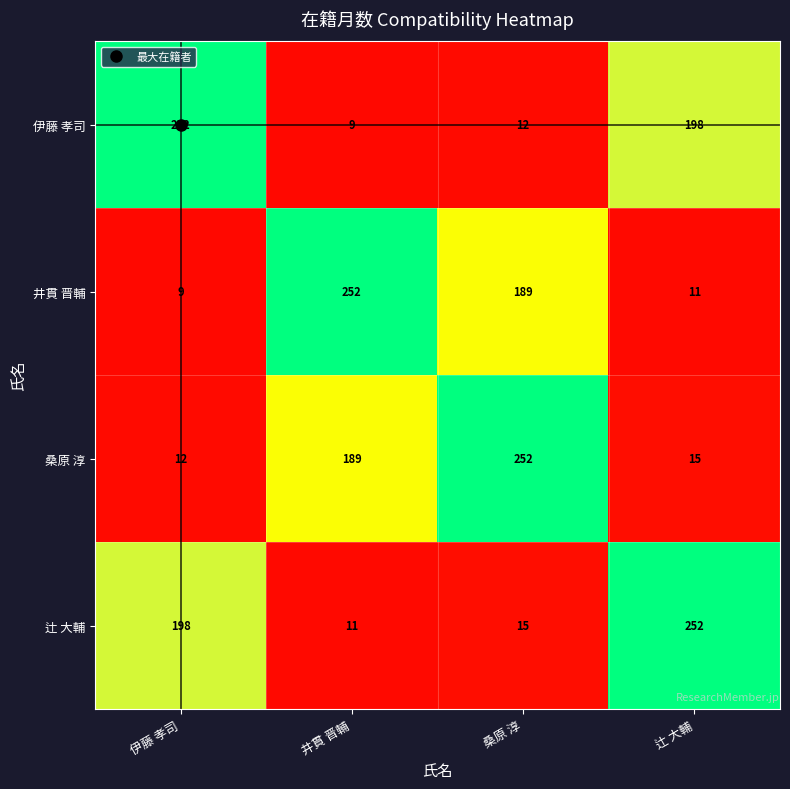

Rank the series at 辻 大輔 from highest to lowest value.

辻 大輔, 伊藤 孝司, 桑原 淳, 井貫 晋輔